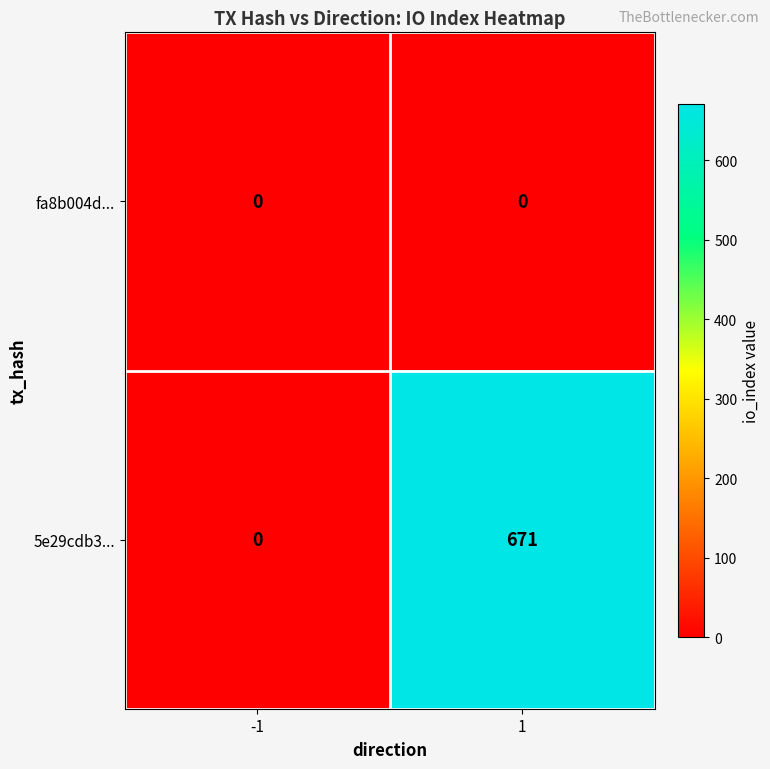

Reading left to right, what are all the values shown in this chart?

fa8b004d...: -1=0	1=0
5e29cdb3...: -1=0	1=671